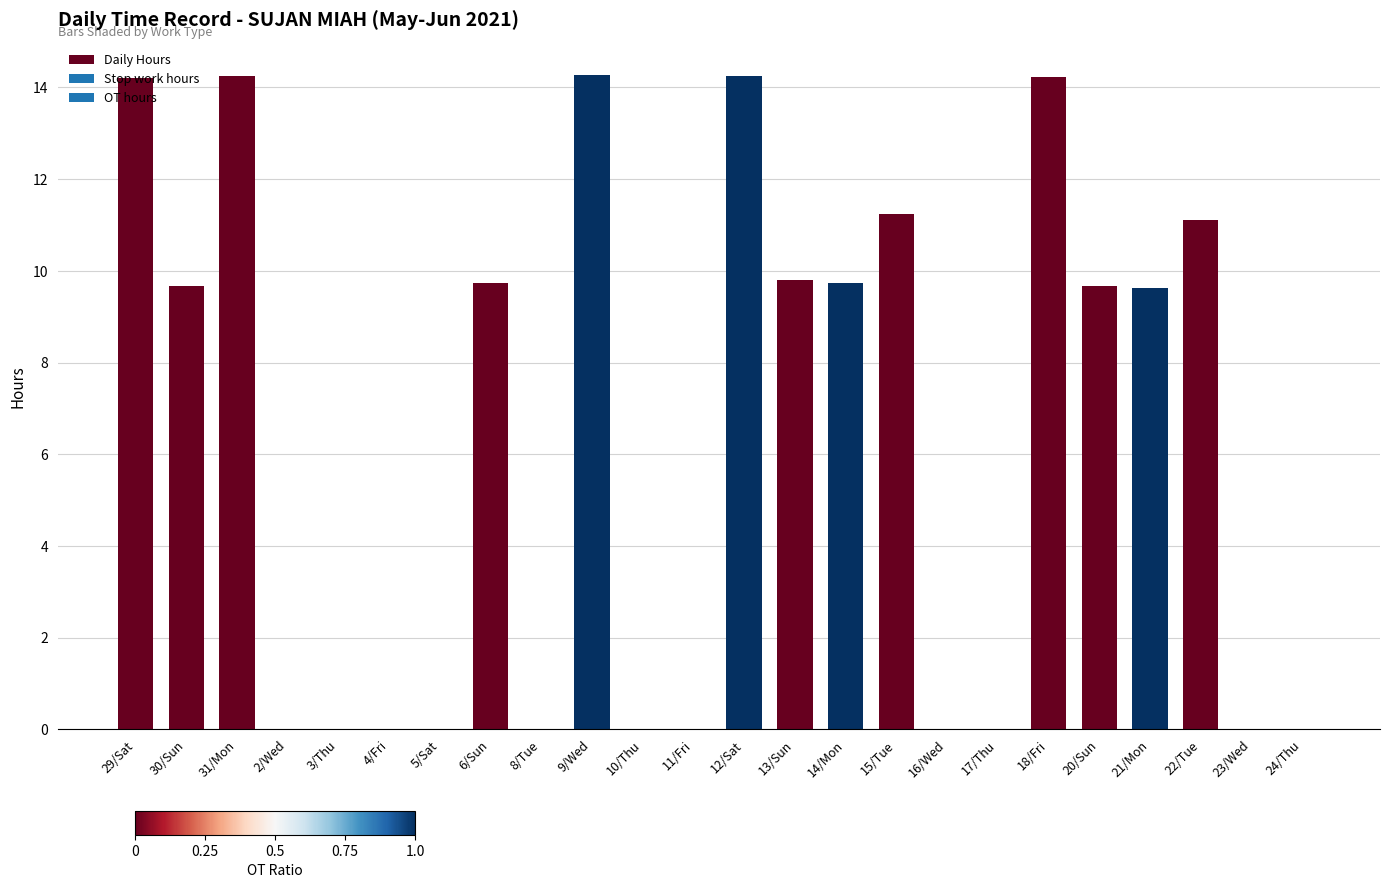

Which has a higher value, 3/Thu or 12/Sat?

12/Sat